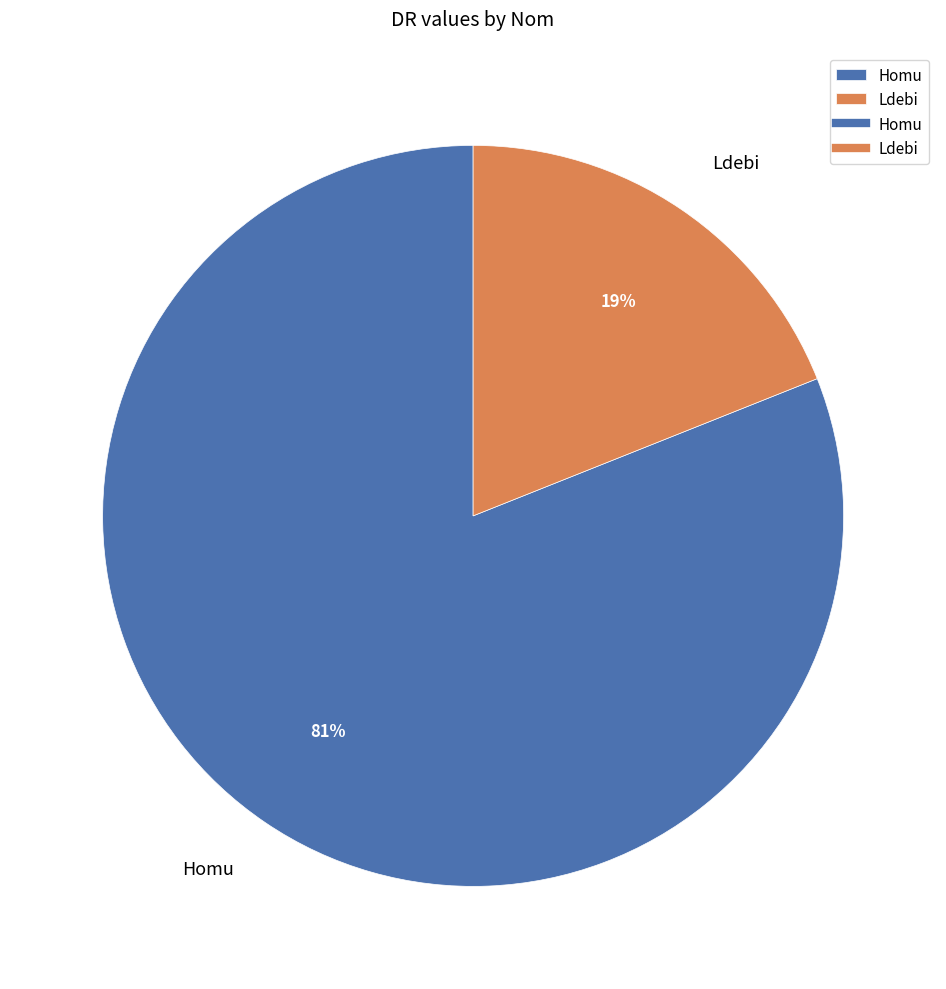

To the nearest percent, what is the combined percentage of Ldebi and Homu?

100%